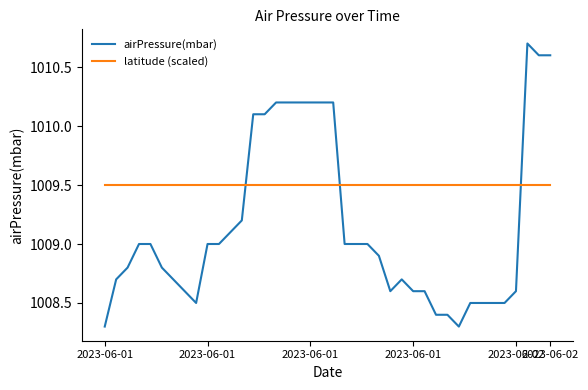

Rank the series by their average value, from lowest to highest.

airPressure(mbar), latitude (scaled)